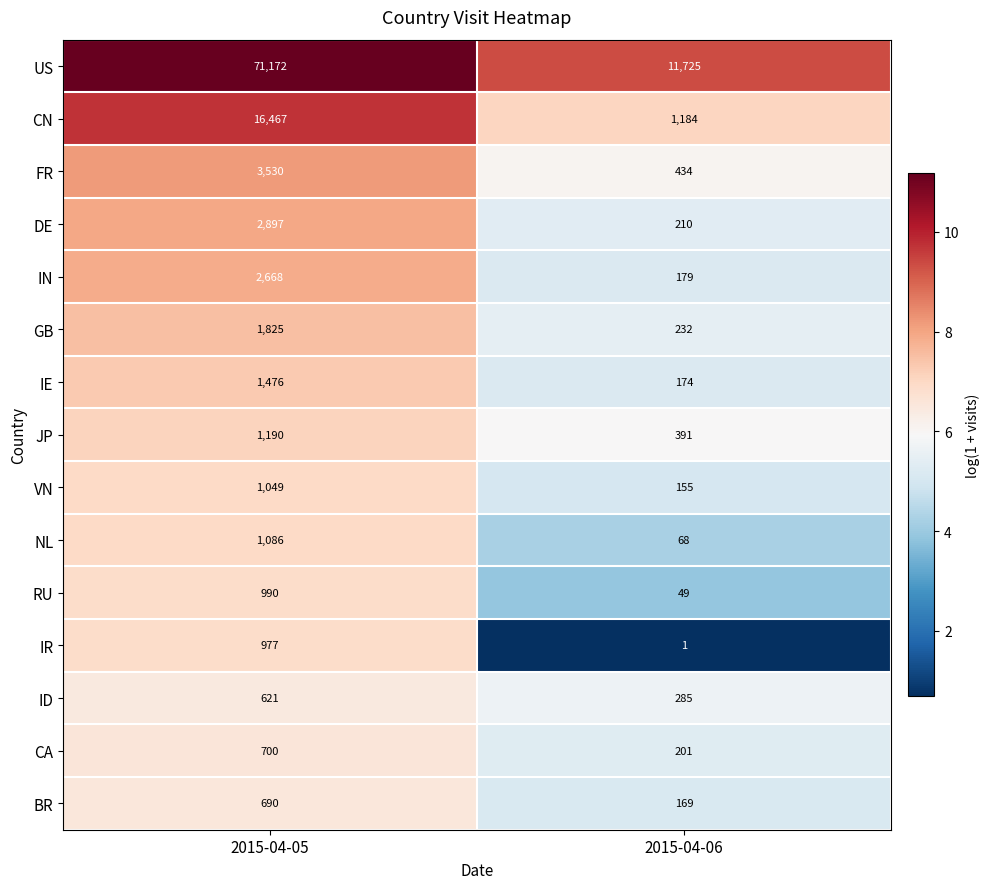

The value of IE at 2015-04-05 is 746. True or false?

False